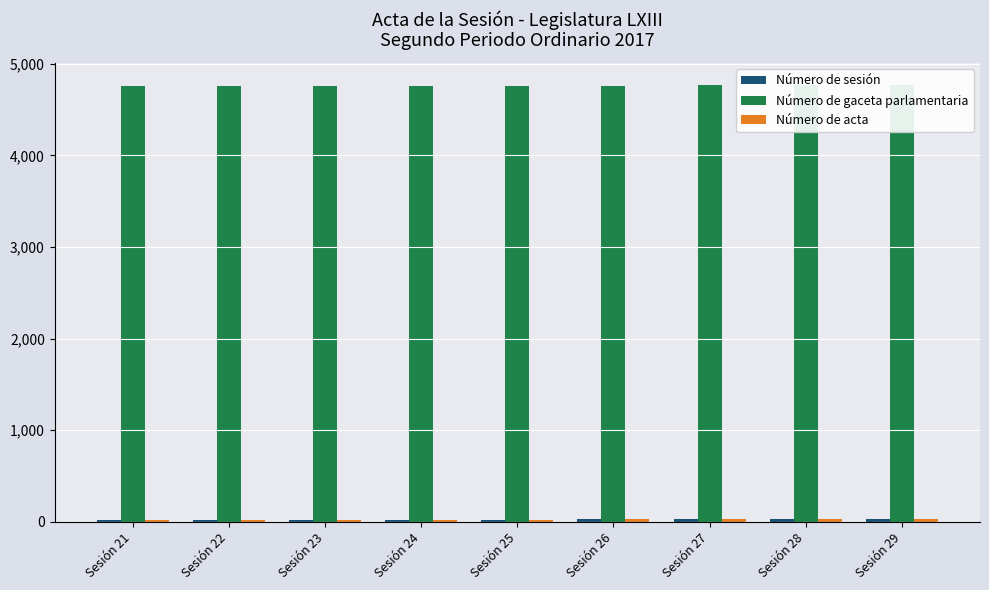

Which has a higher value, Sesión 26 or Sesión 25?

Sesión 26